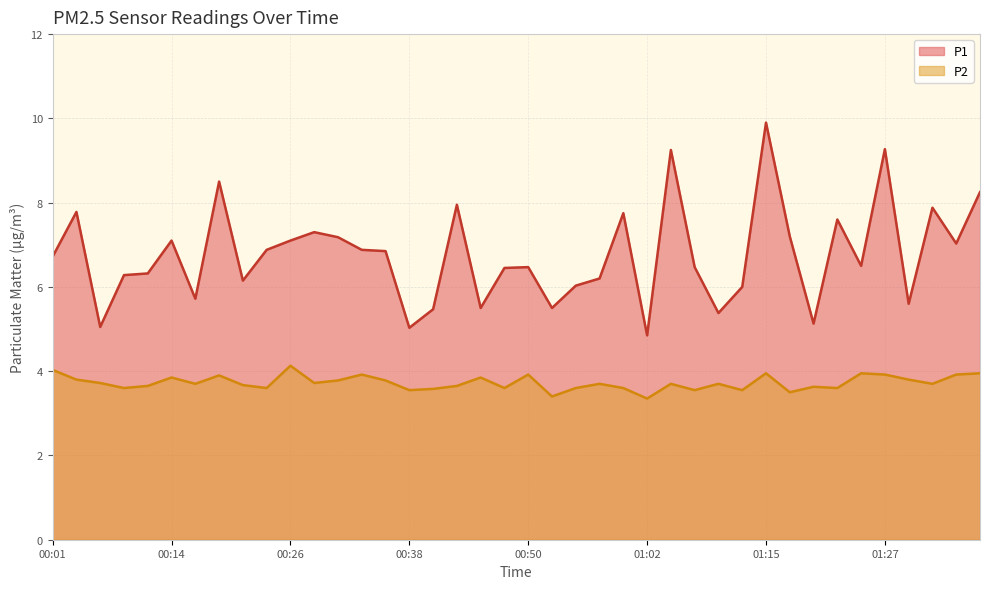

Rank the series by their maximum value, from highest to lowest.

P1, P2